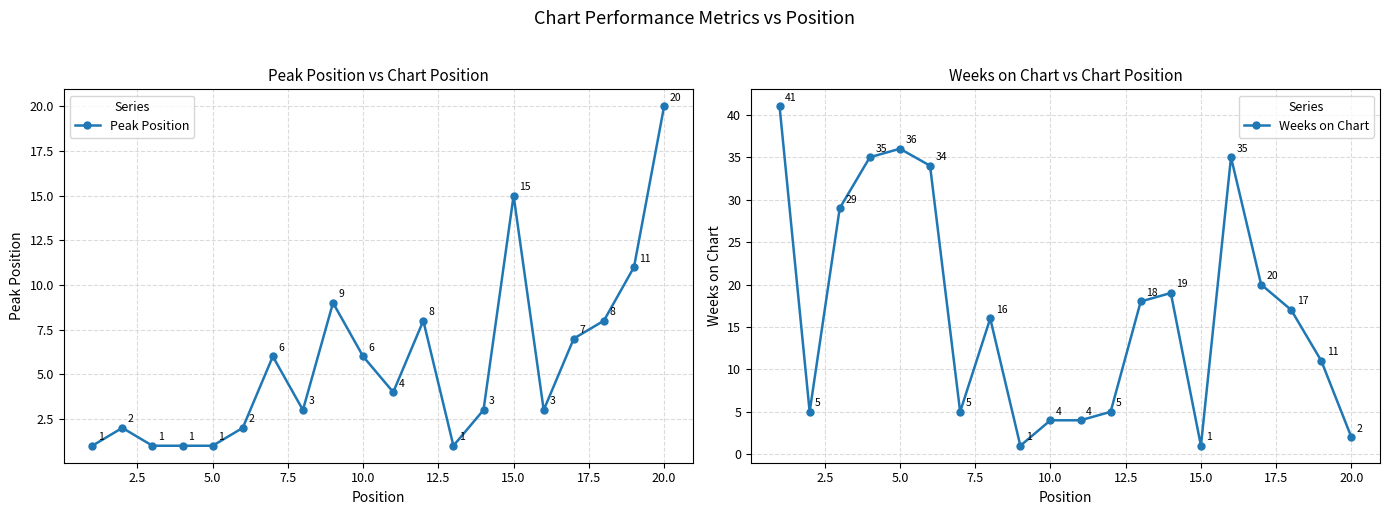

Reading right to left, list all the values displayed in this chart.

Peak Position: 20	11	8	7	3	15	3	1	8	4	6	9	3	6	2	1	1	1	2	1
Weeks on Chart: 2	11	17	20	35	1	19	18	5	4	4	1	16	5	34	36	35	29	5	41